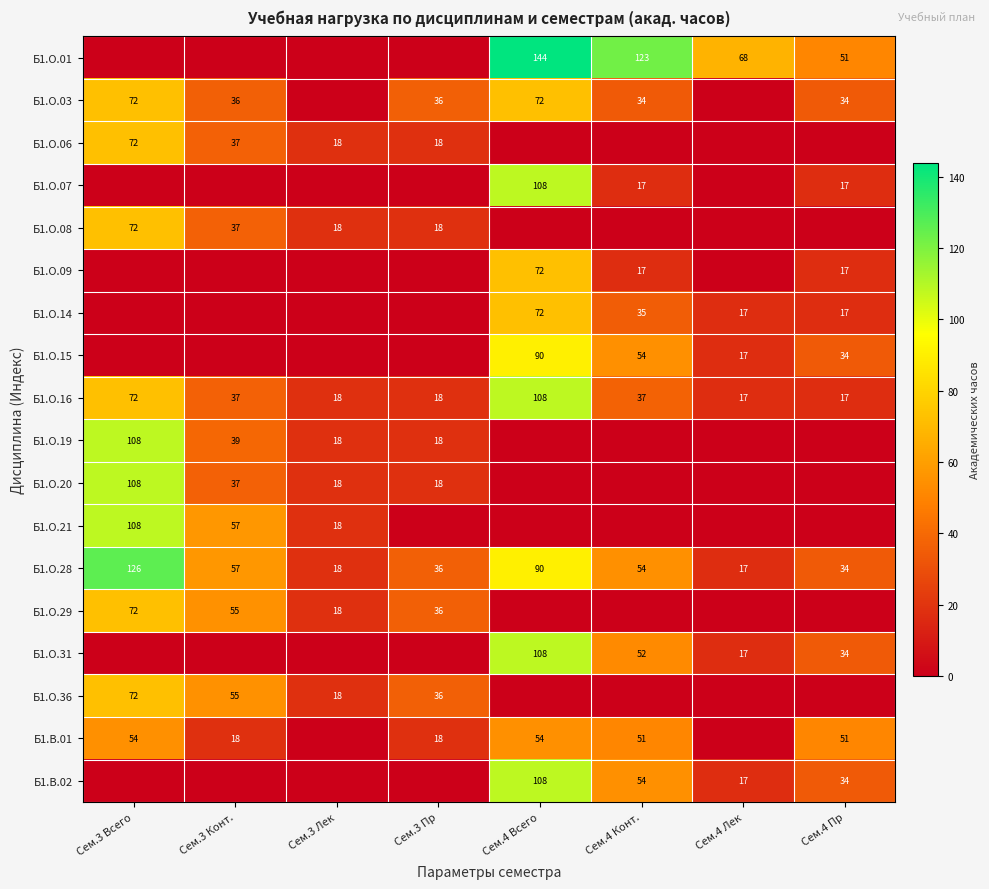

What is the total value across all series at Сем.3 Конт.?

465.8